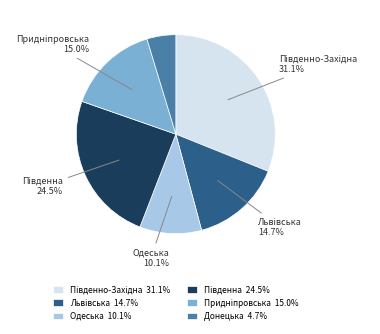

The Донецька slice represents 5% of the pie. True or false?

True